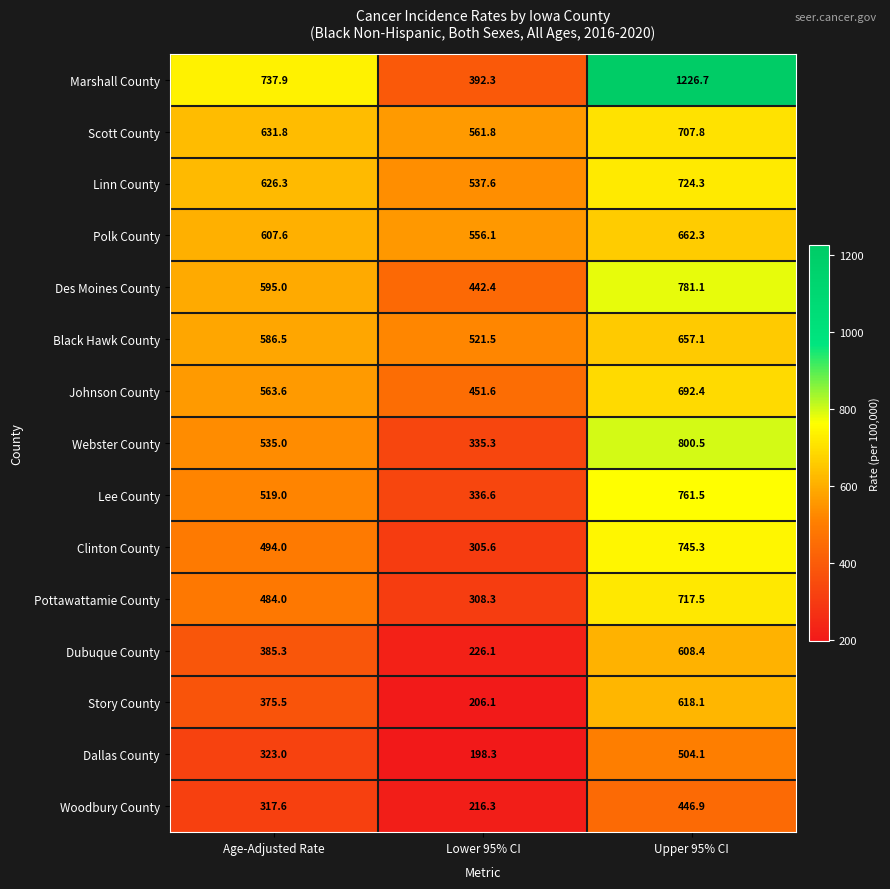

What is the difference between the maximum and minimum values in the Scott County series?

146.0